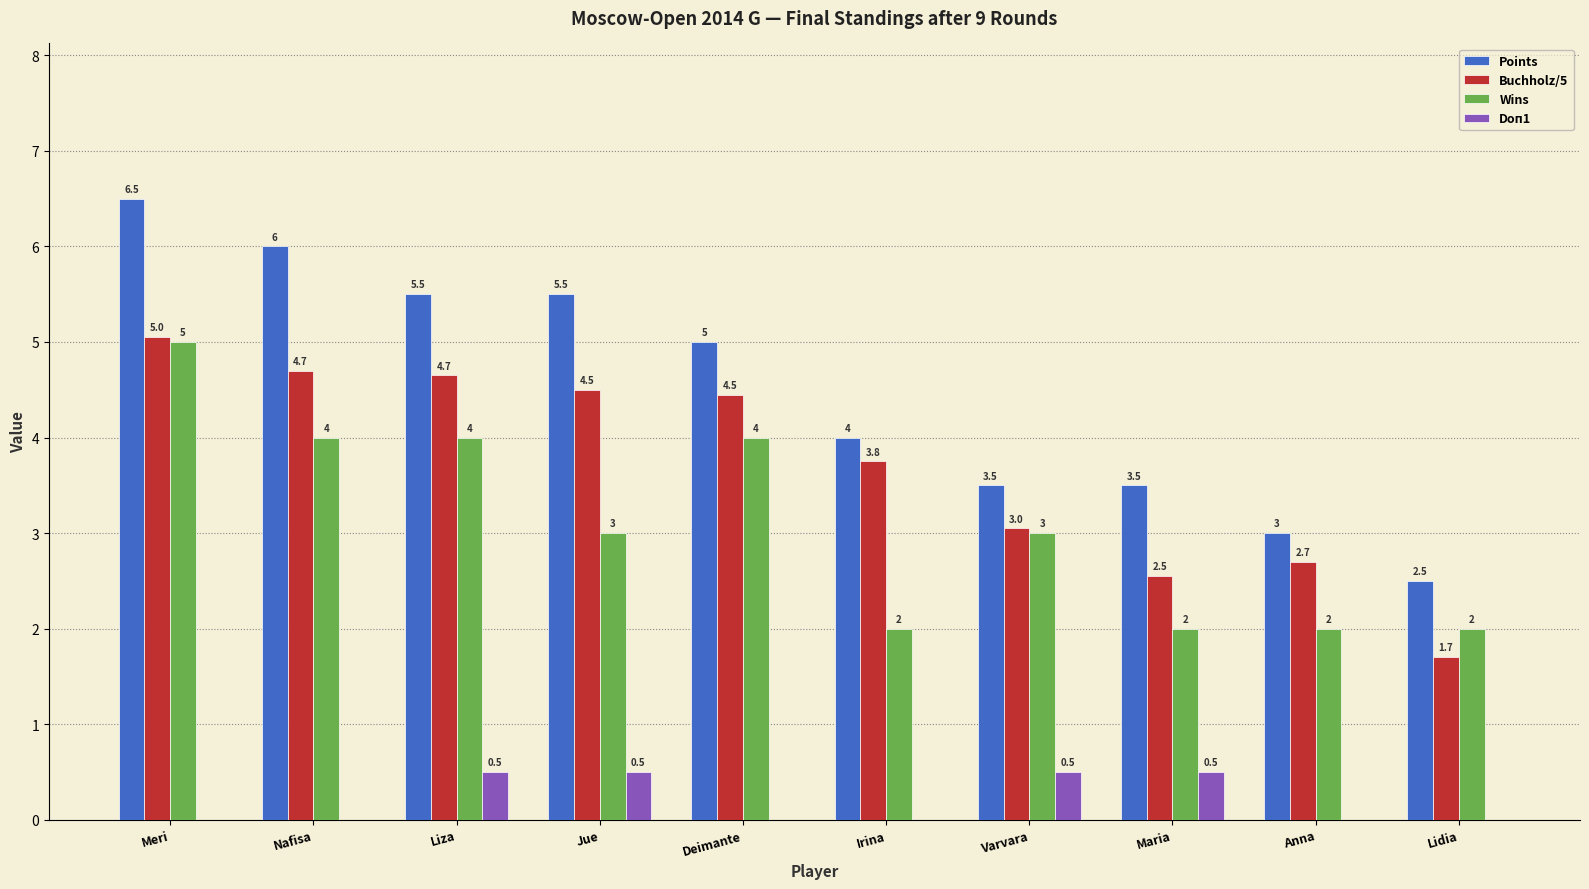

Are the bars grouped side by side (vs. stacked)?

Yes